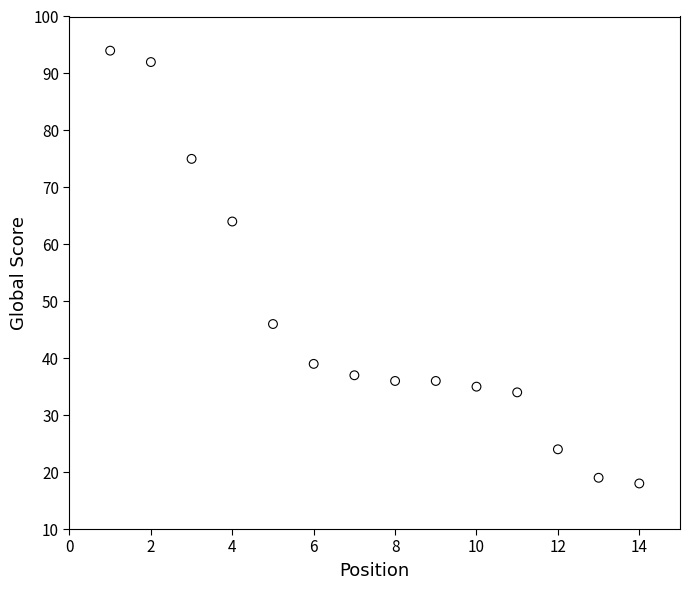

What is the range of Y values (max minus min)?

76